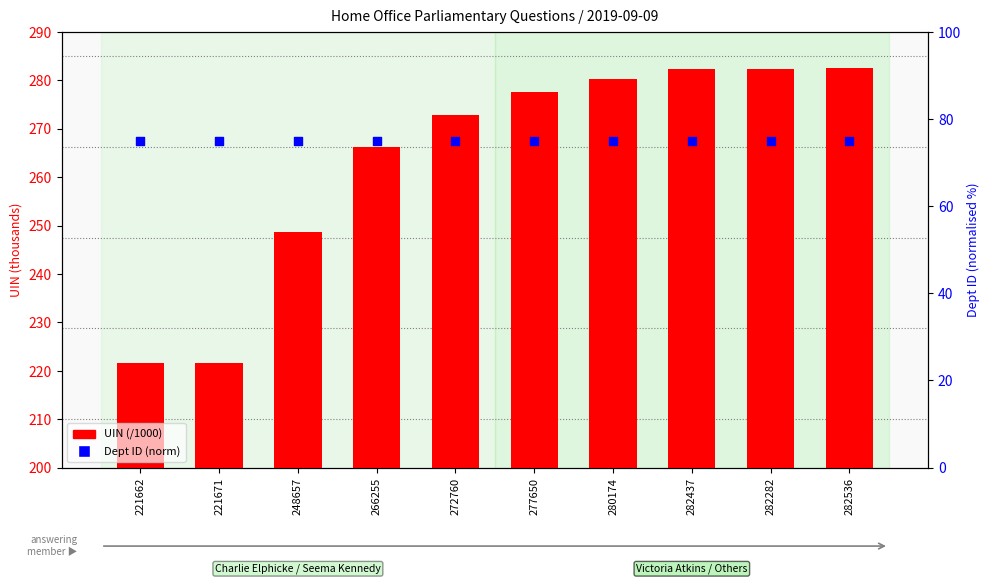

Which series has the largest total across all categories?

UIN (/1000)